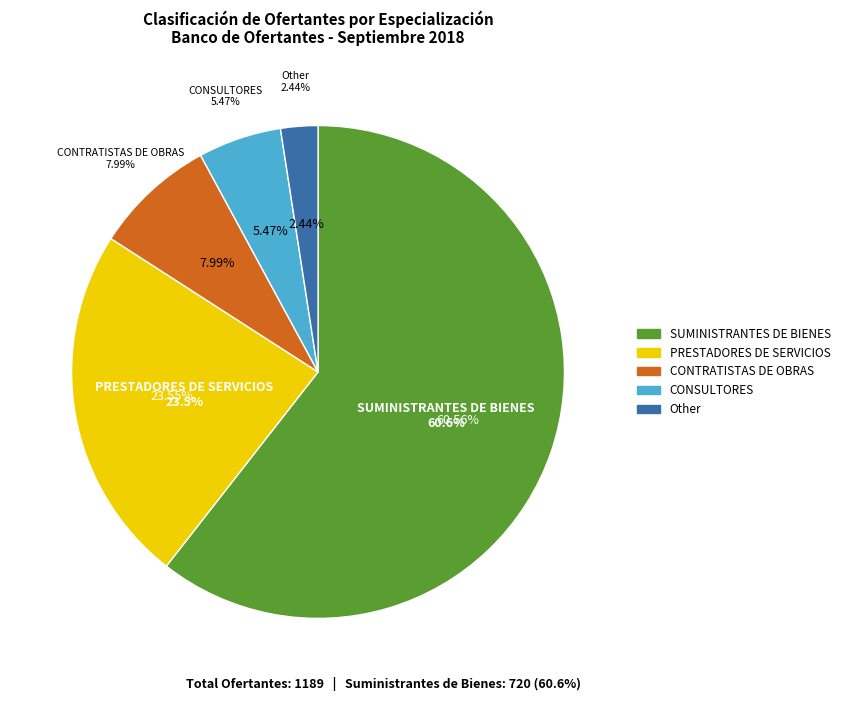

To the nearest percent, what percentage of the pie is SUMINISTRANTES DE BIENES?

61%